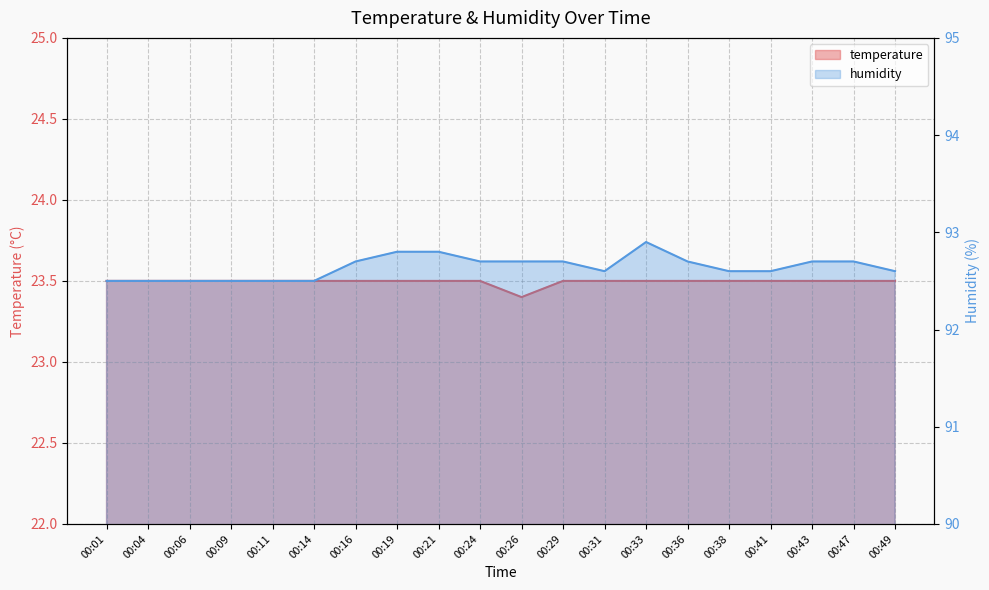

What is the maximum value shown in the chart?

92.9